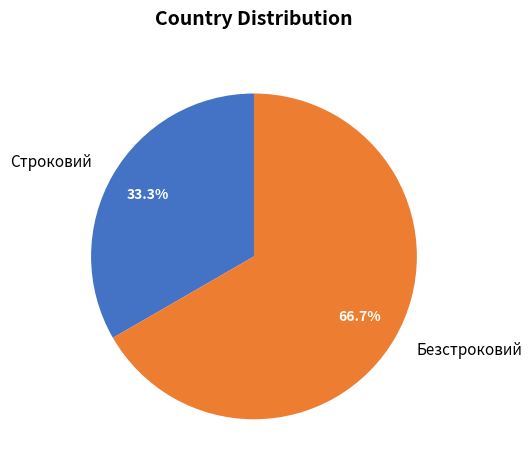

Rank the categories by value from lowest to highest.

Строковий, Безстроковий